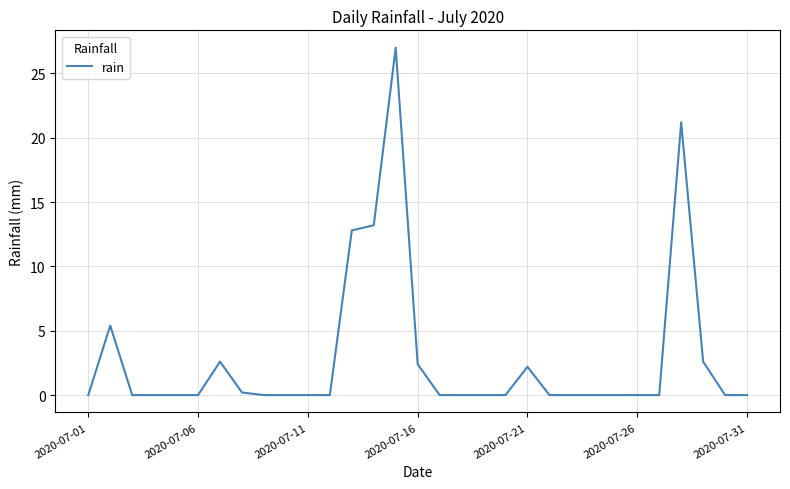

Reading right to left, transcribe all the data shown in this chart.

0.0	0.0	2.6	21.2	0.0	0.0	0.0	0.0	0.0	0.0	2.2	0.0	0.0	0.0	0.0	2.4	27.0	13.2	12.8	0.0	0.0	0.0	0.0	0.2	2.6	0.0	0.0	0.0	0.0	5.4	0.0